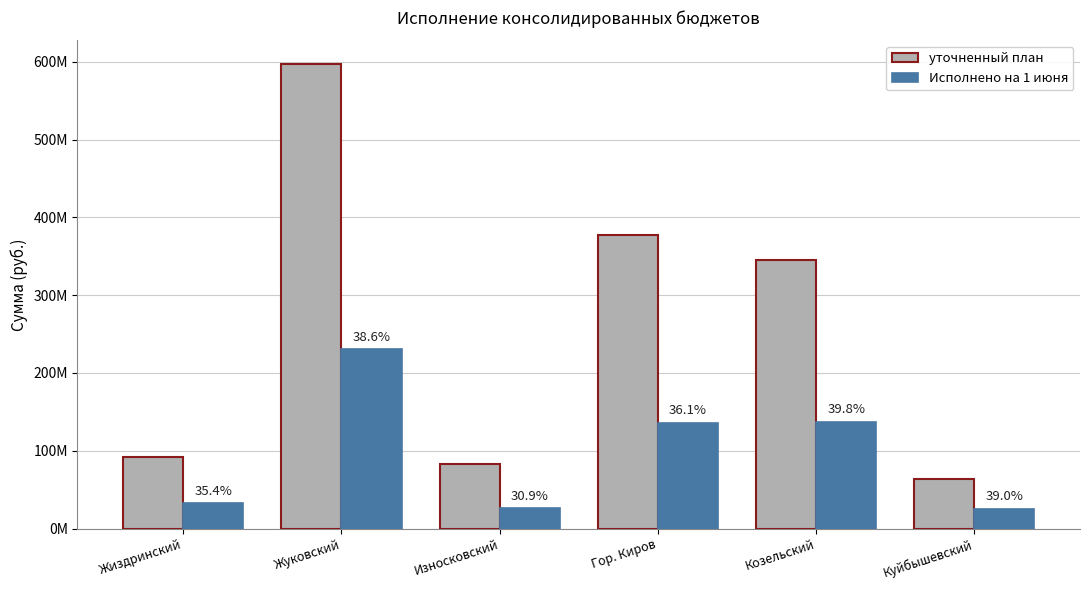

What is the label of the 1st bar from the left?

Жиздринский